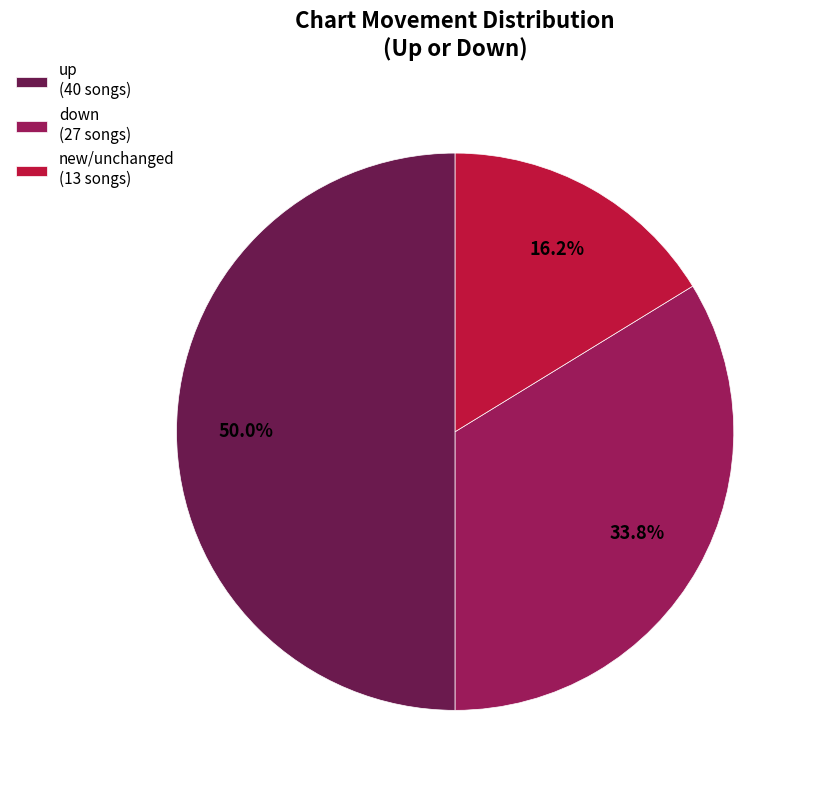

What is the largest slice in the pie chart?

up (40 songs)